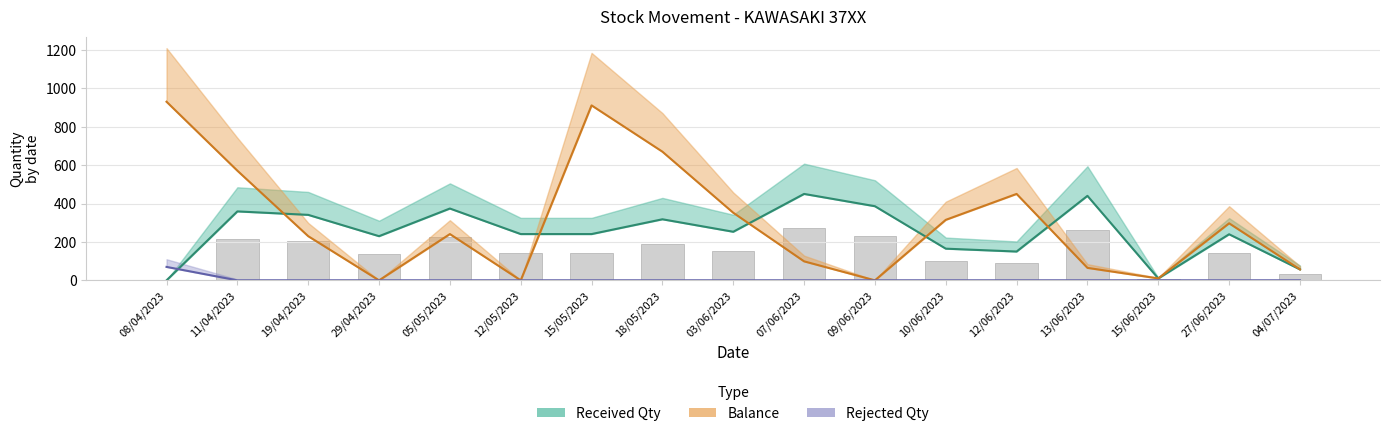

What are all the series names shown in the legend?

received_qty, balance, rejected_qty